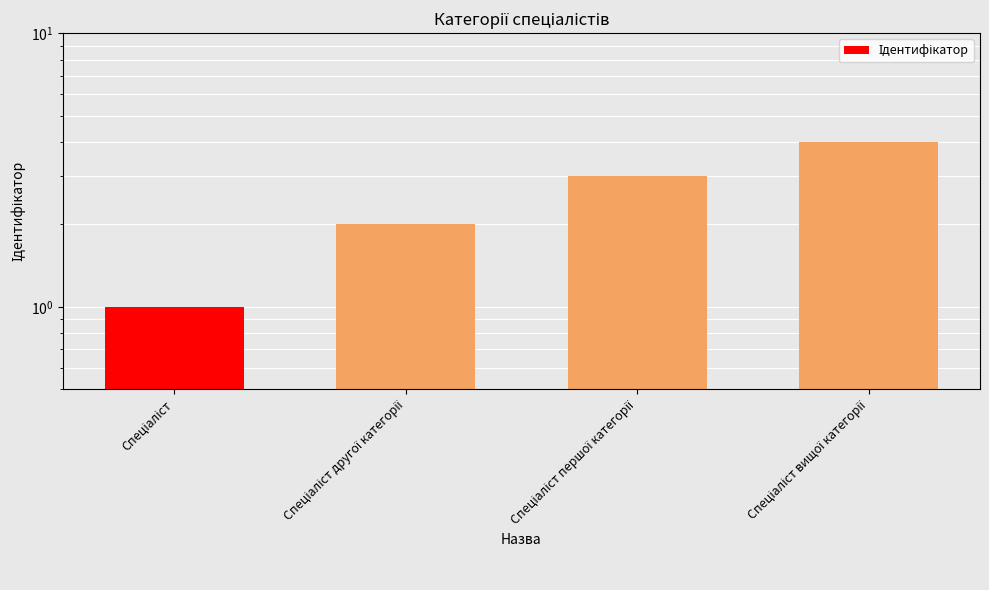

Which category has the highest value across all series?

Спеціаліст вищої категорії